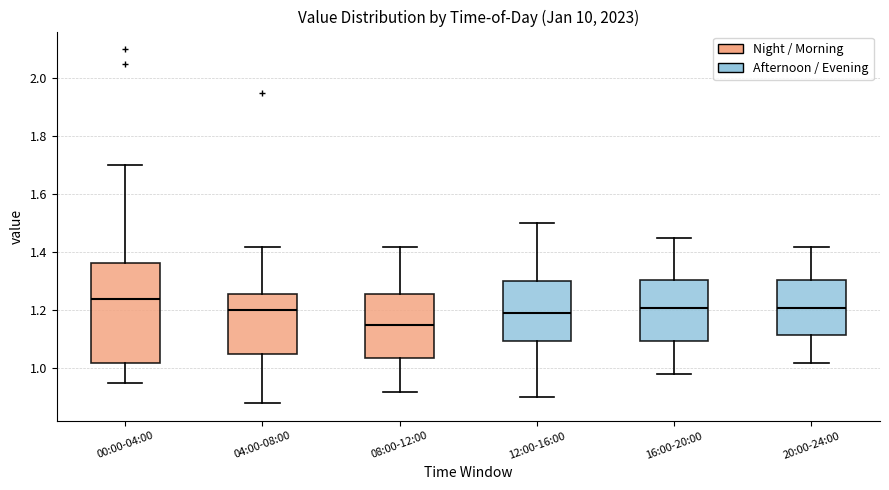

Reading left to right, read every box against the y-axis: the position of its median line, the range the box covers, and the ends of its whiskers. The values are not printed on the chart, so give them approximately, as read against the axis.

00:00-04:00: median 1.24, box 1.02 to 1.36, whiskers 0.96 to 1.70
04:00-08:00: median 1.20, box 1.06 to 1.26, whiskers 0.88 to 1.42
08:00-12:00: median 1.16, box 1.04 to 1.26, whiskers 0.92 to 1.42
12:00-16:00: median 1.20, box 1.10 to 1.30, whiskers 0.90 to 1.50
16:00-20:00: median 1.22, box 1.10 to 1.30, whiskers 0.98 to 1.46
20:00-24:00: median 1.22, box 1.12 to 1.30, whiskers 1.02 to 1.42